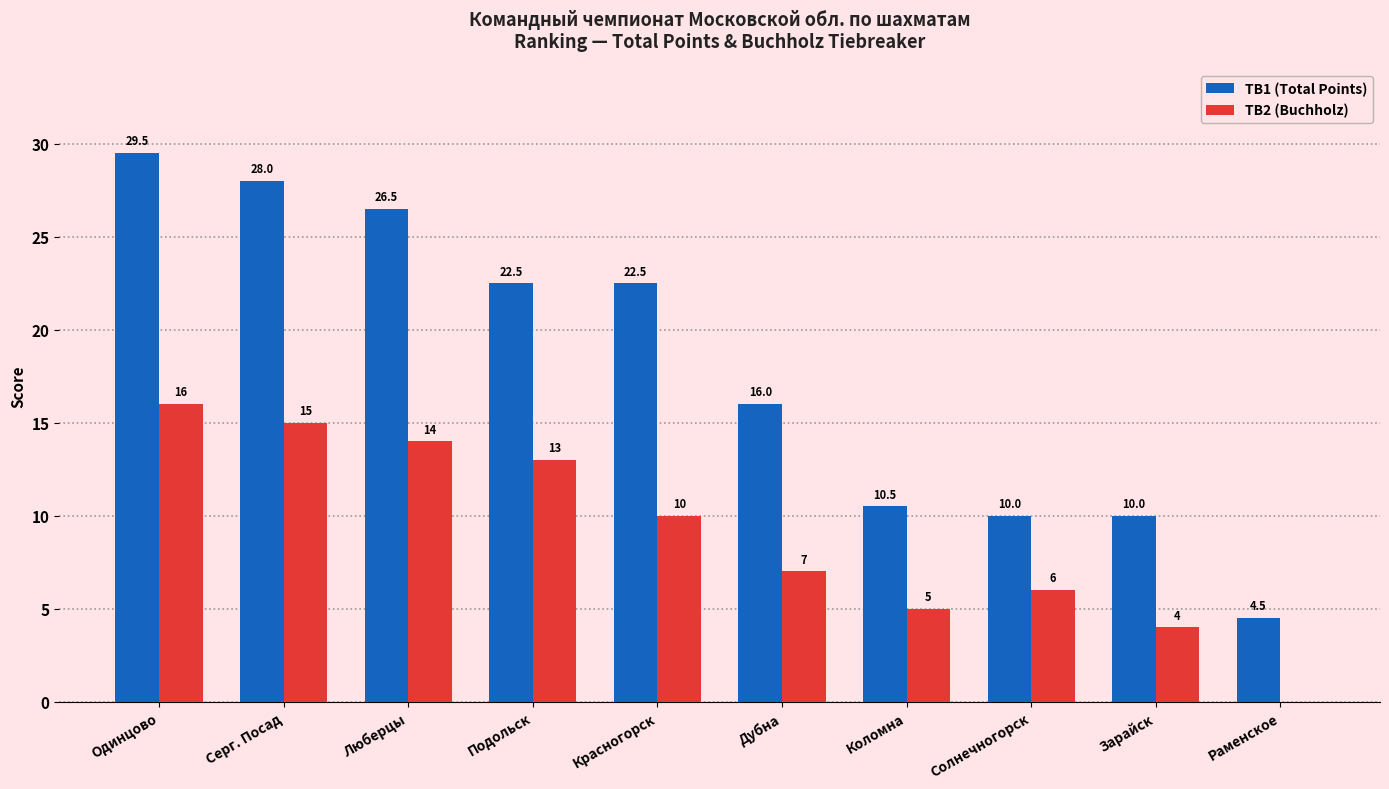

Which series changed the most between Подольск and Коломна?

TB1 (Total Points)